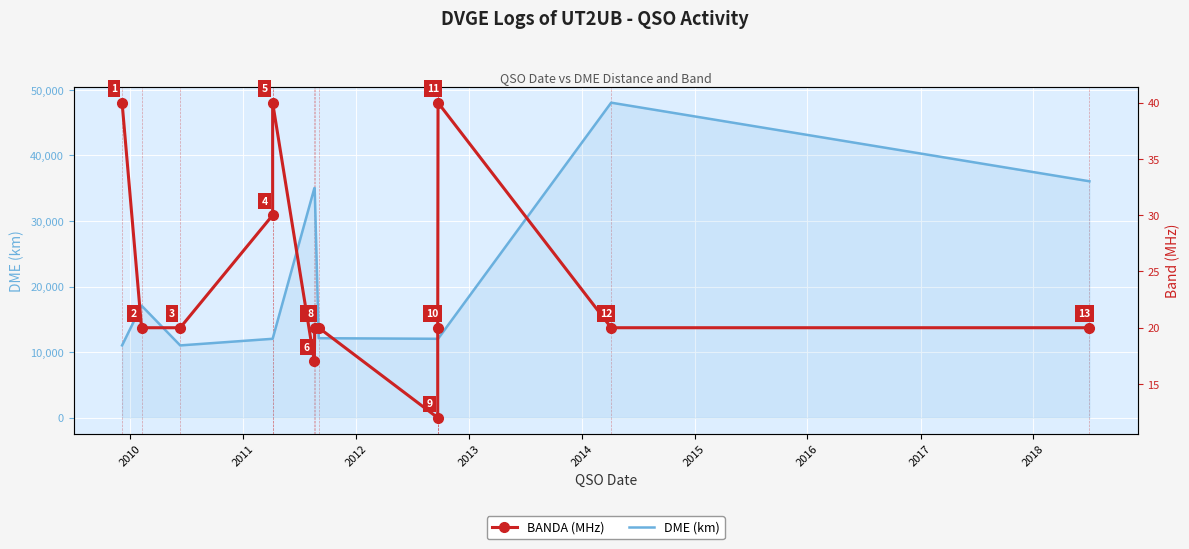

True or false: BANDA (MHz) has more than 2 interior local peaks.

False